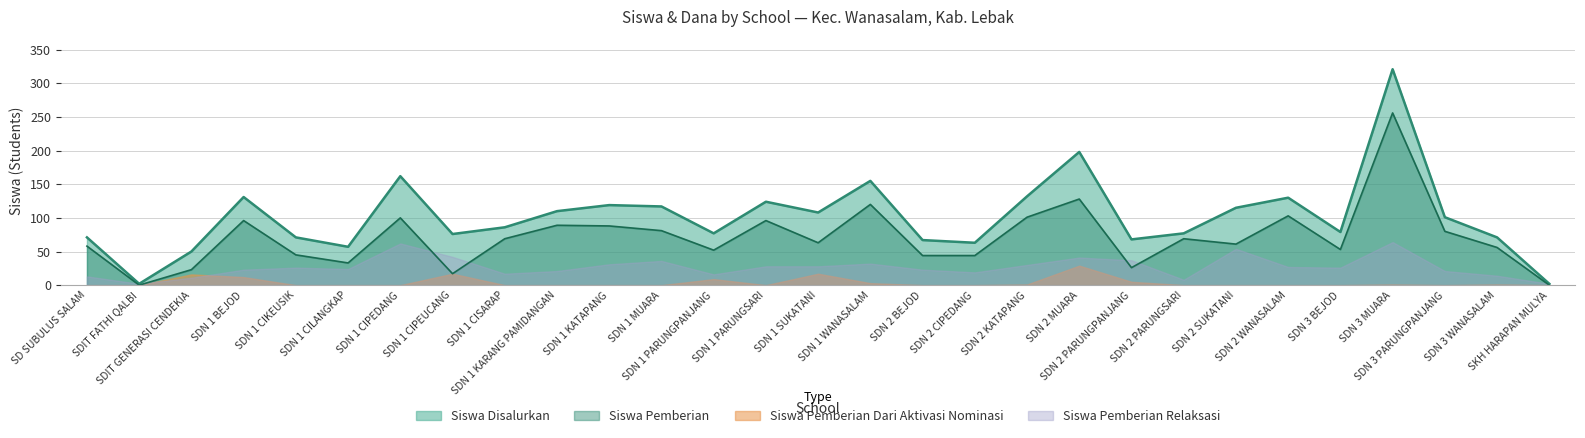

Which label corresponds to the largest value in the chart?

SDN 3 MUARA